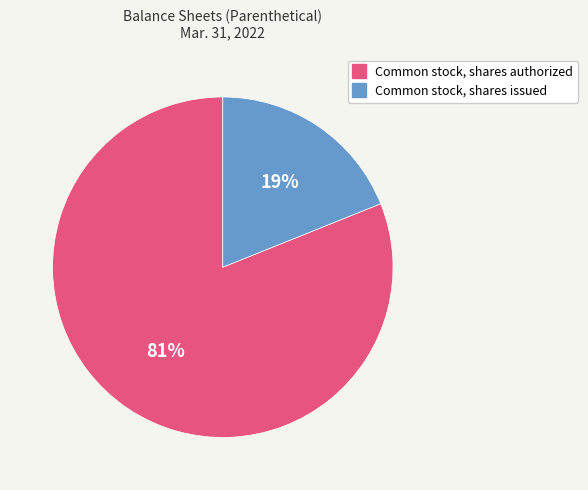

To the nearest percent, what is the combined percentage of Common stock, shares authorized and Common stock, shares issued?

100%